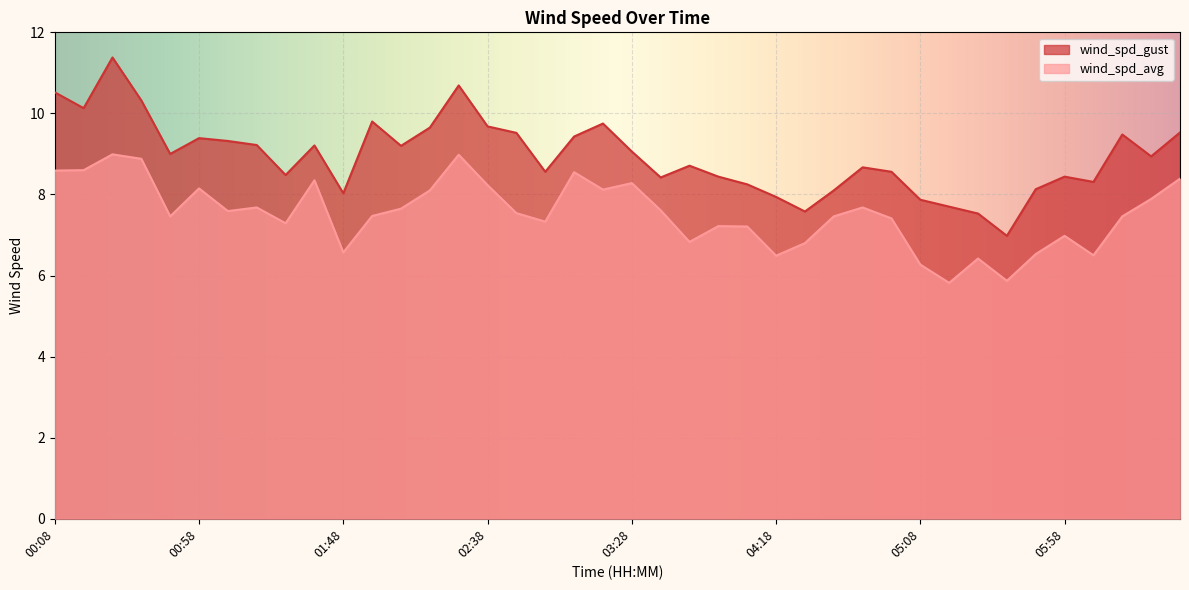

How many lines are shown in the chart?

2